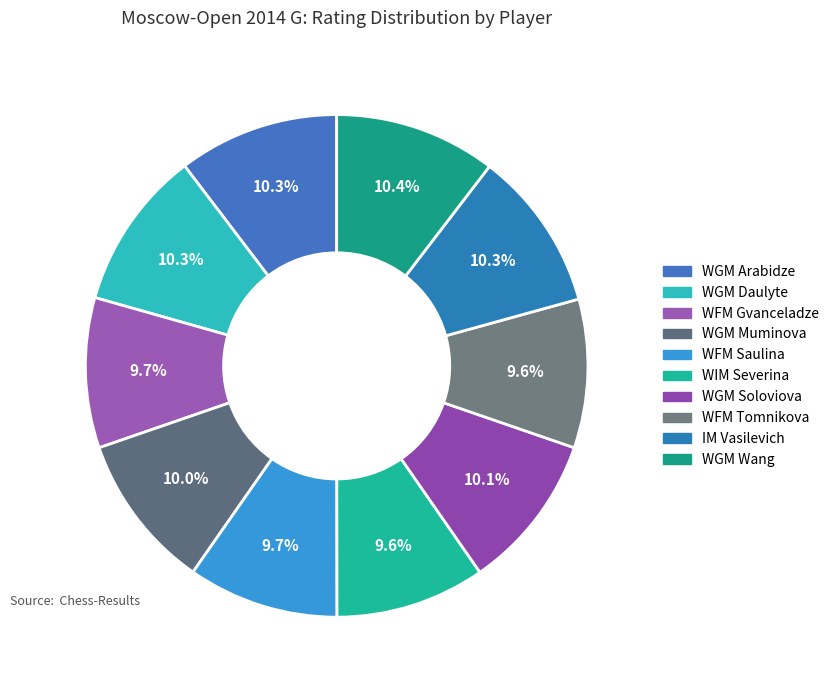

How many slices are in this pie chart?

10